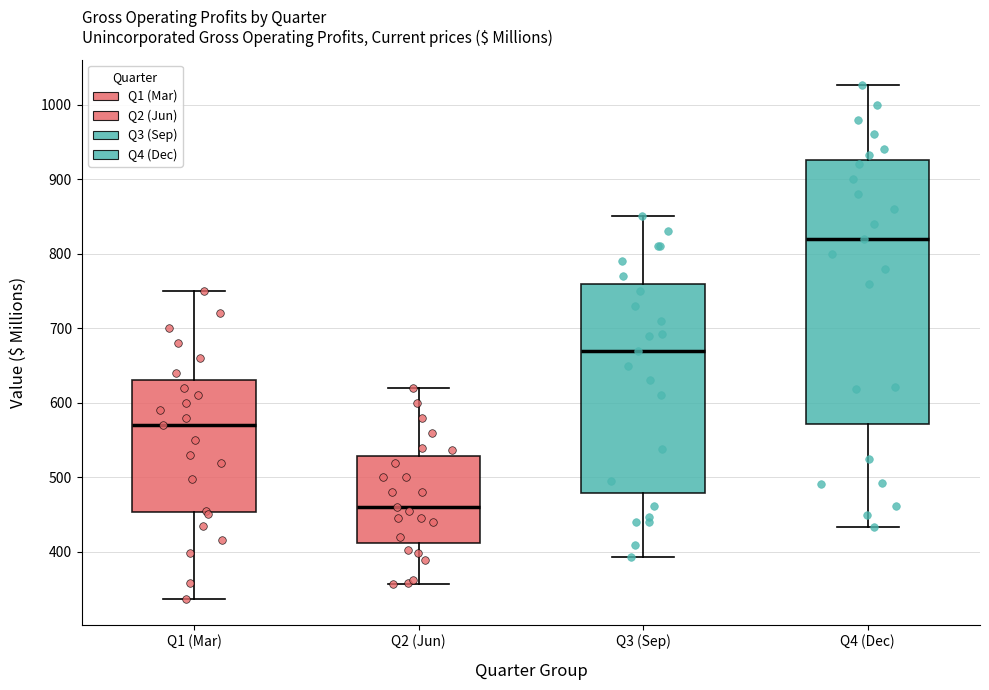

Which box has the highest median line?

Q4 (Dec)